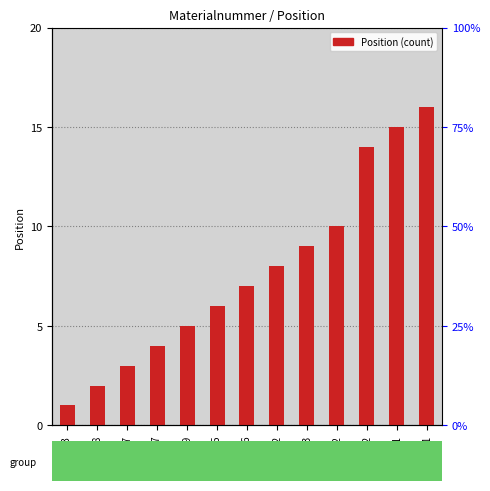

True or false: the data shows 2 at M81158.

True